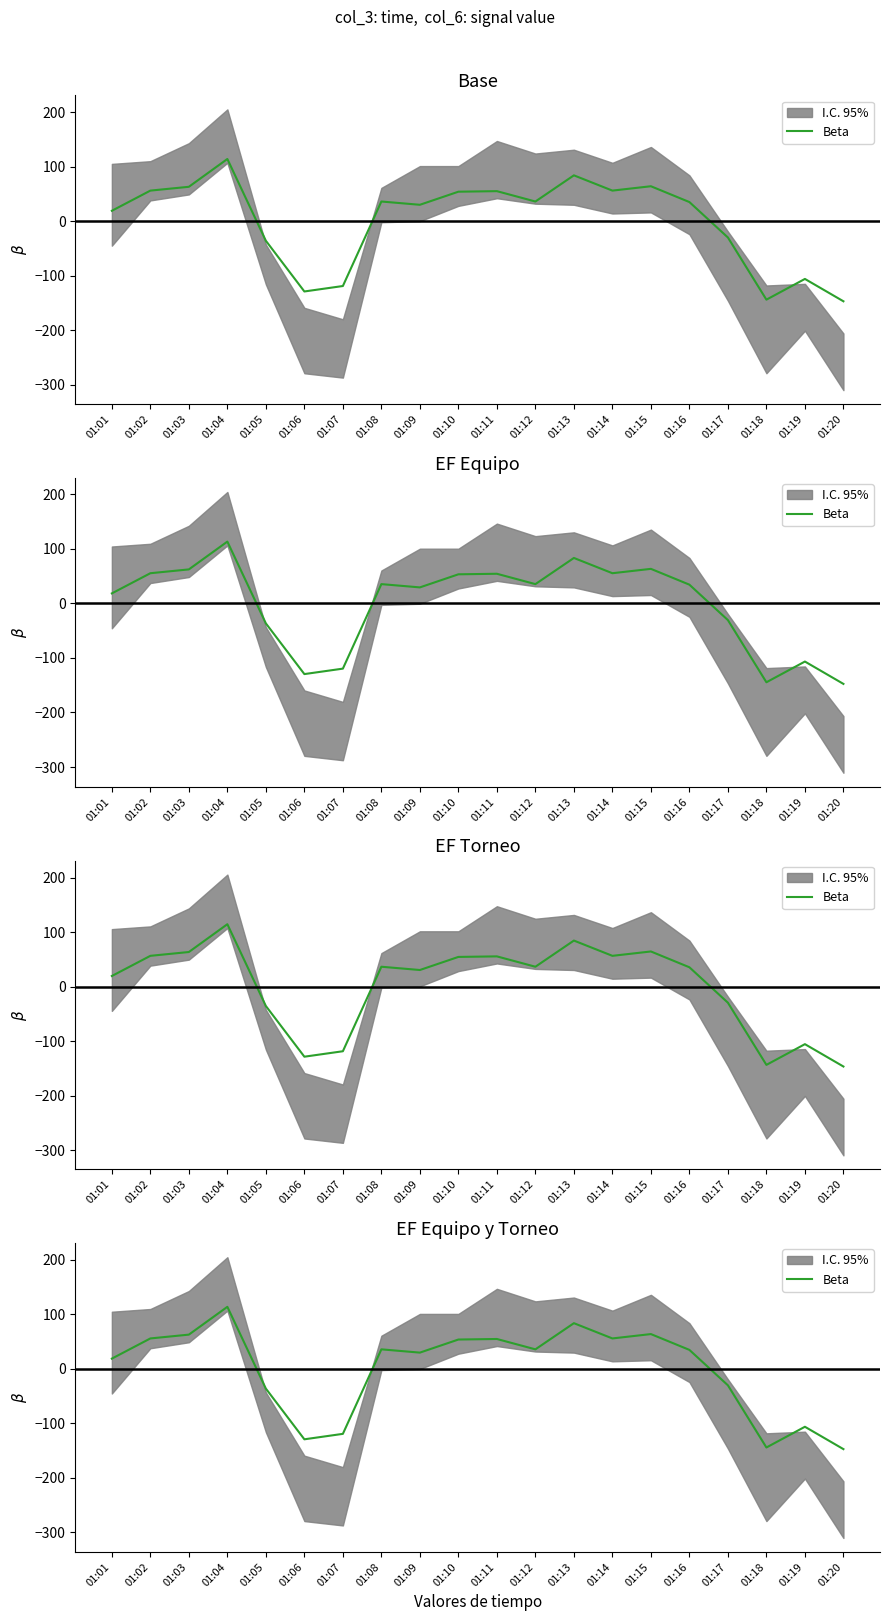

Does the chart have visible grid lines?

No